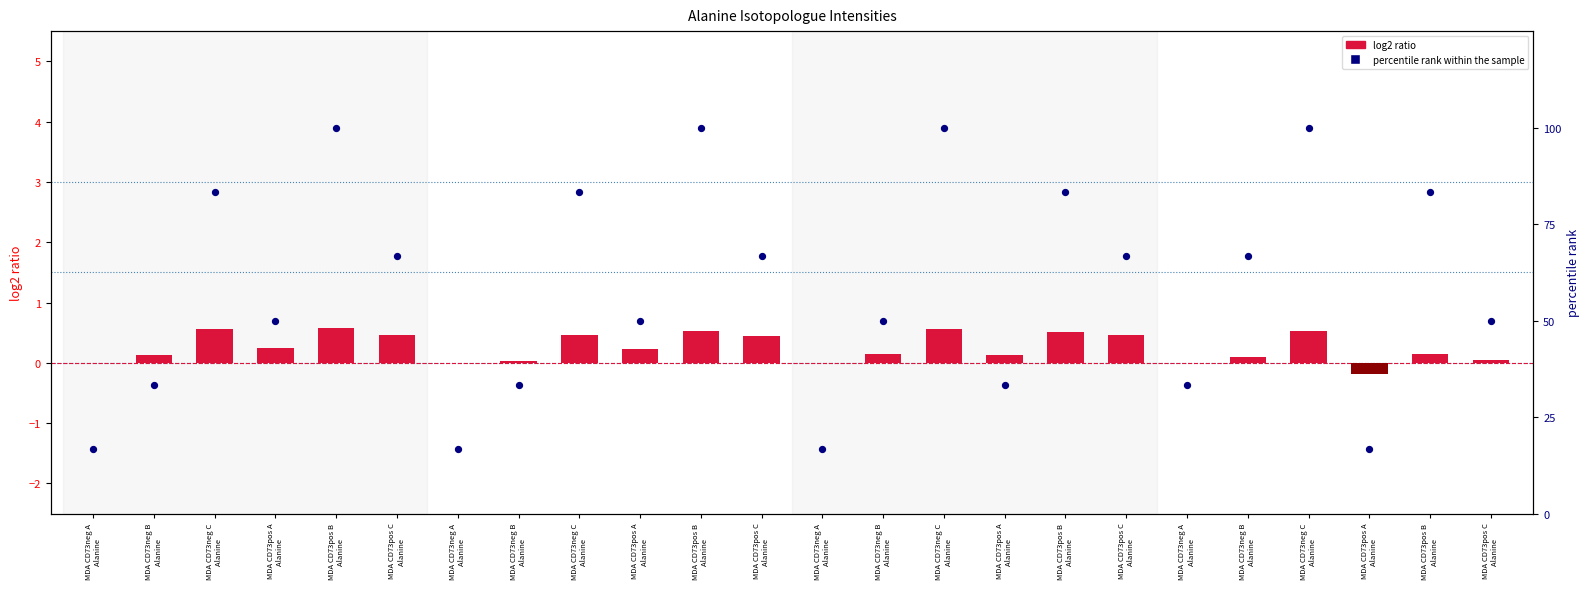

Is the value of log2 ratio at MDA CD73pos A
Alanine  greater than the value of percentile rank within the sample at MDA CD73pos B
Alanine ?

No